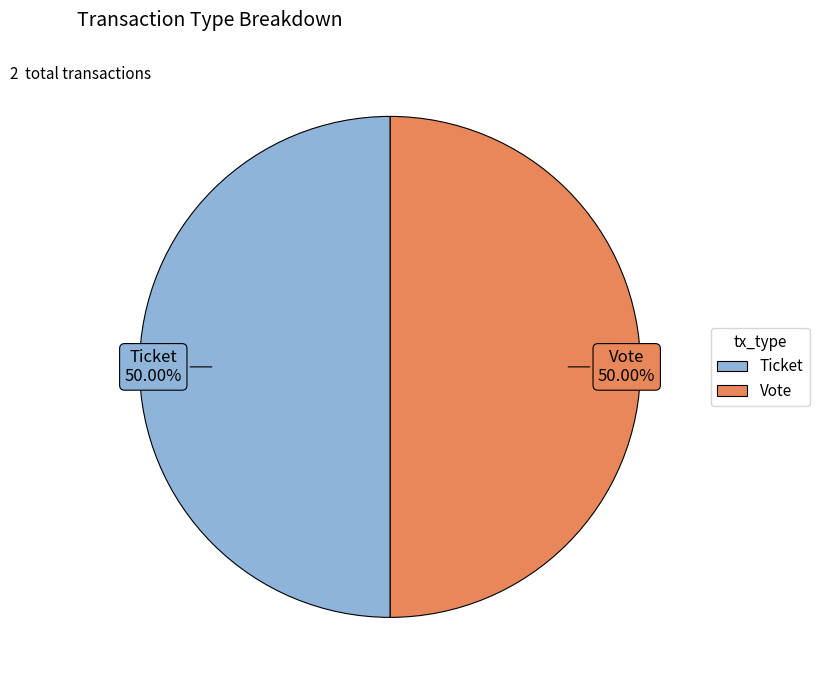

Approximately how many times larger is the value at Ticket compared to Vote?

1.0